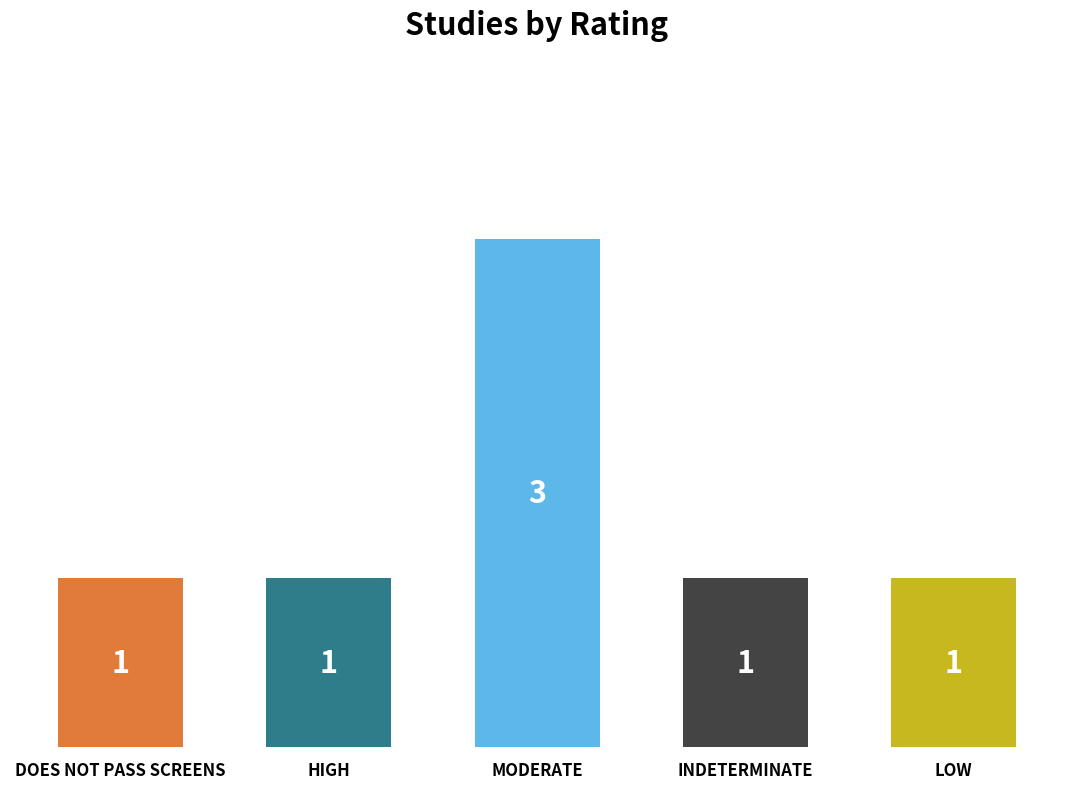

How many values are between 1 and 2?

4